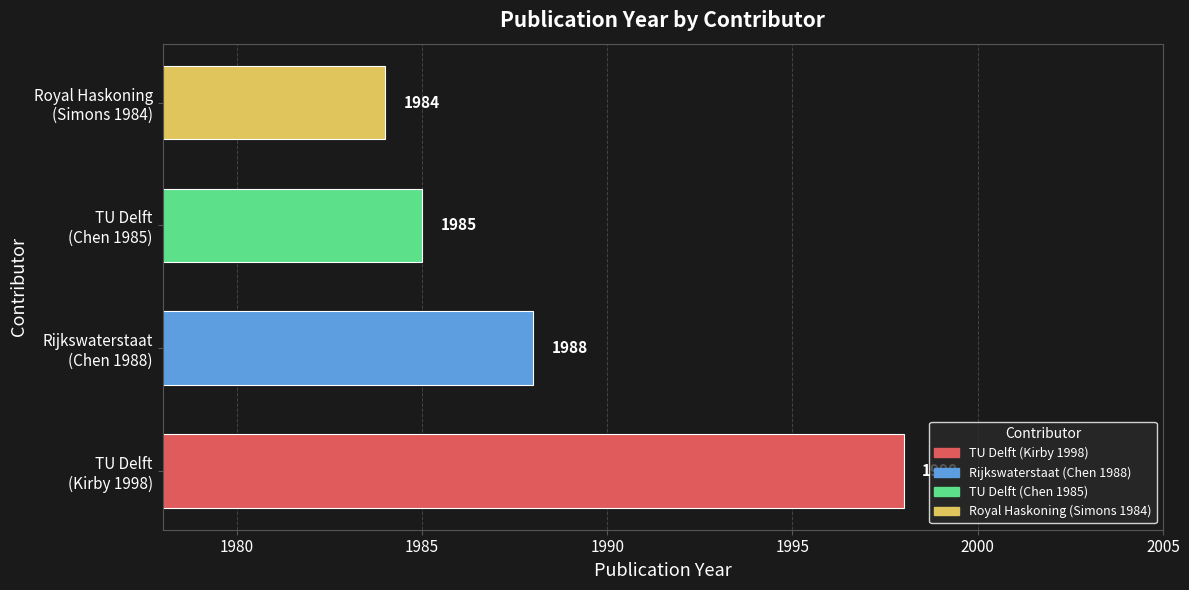

What is the difference between the maximum and minimum values?

14